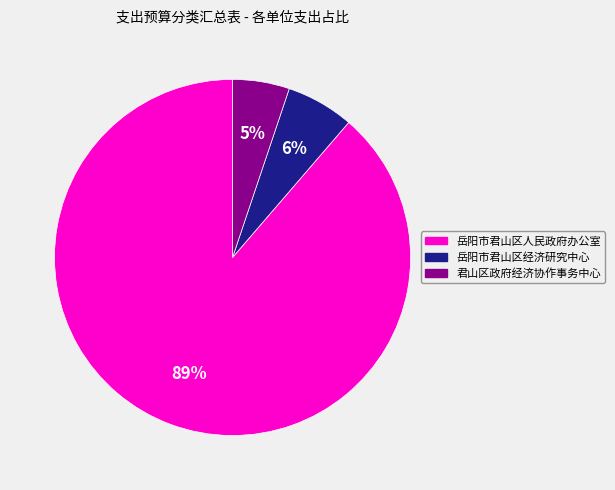

To the nearest percent, what is the difference between the largest and smallest slice percentages?

84%